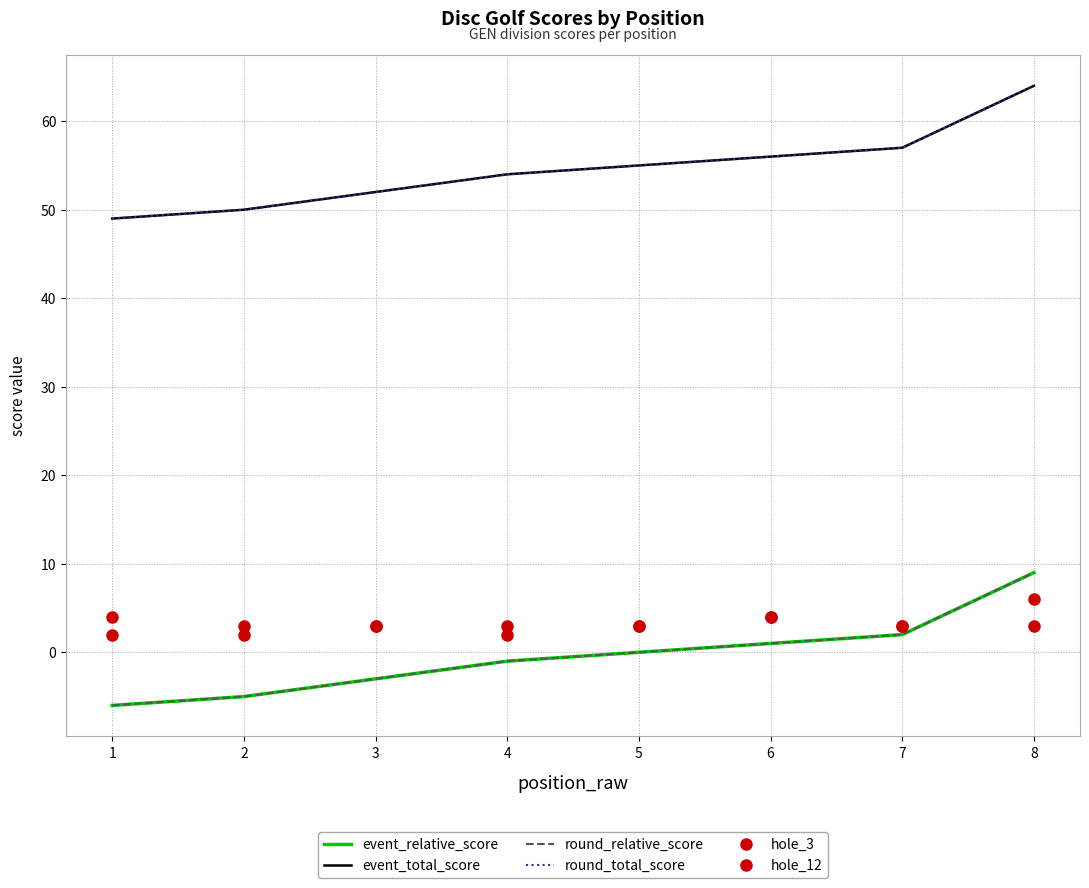

Reading left to right, transcribe all the data shown in this chart.

event_relative_score: -6	-5	-3	-1	0	1	2	9
event_total_score: 49	50	52	54	55	56	57	64
round_relative_score: -6	-5	-3	-1	0	1	2	9
round_total_score: 49	50	52	54	55	56	57	64
hole_3: 4	2	3	2	3	4	3	6
hole_12: 2	3	3	3	3	4	3	3